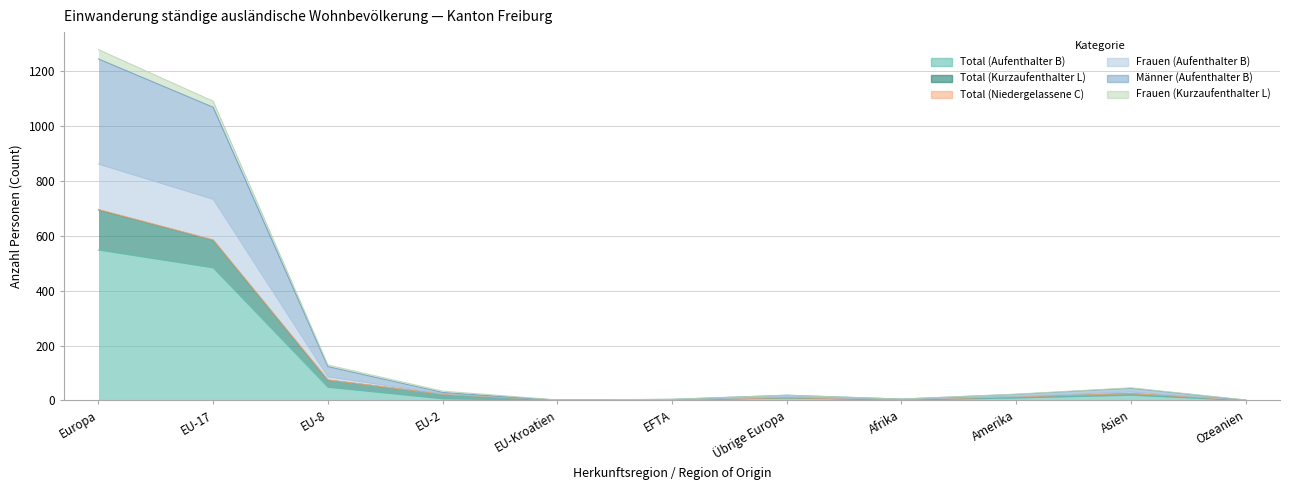

Where is Frauen (Aufenthalter B) nearest to the value 622?

EU-17